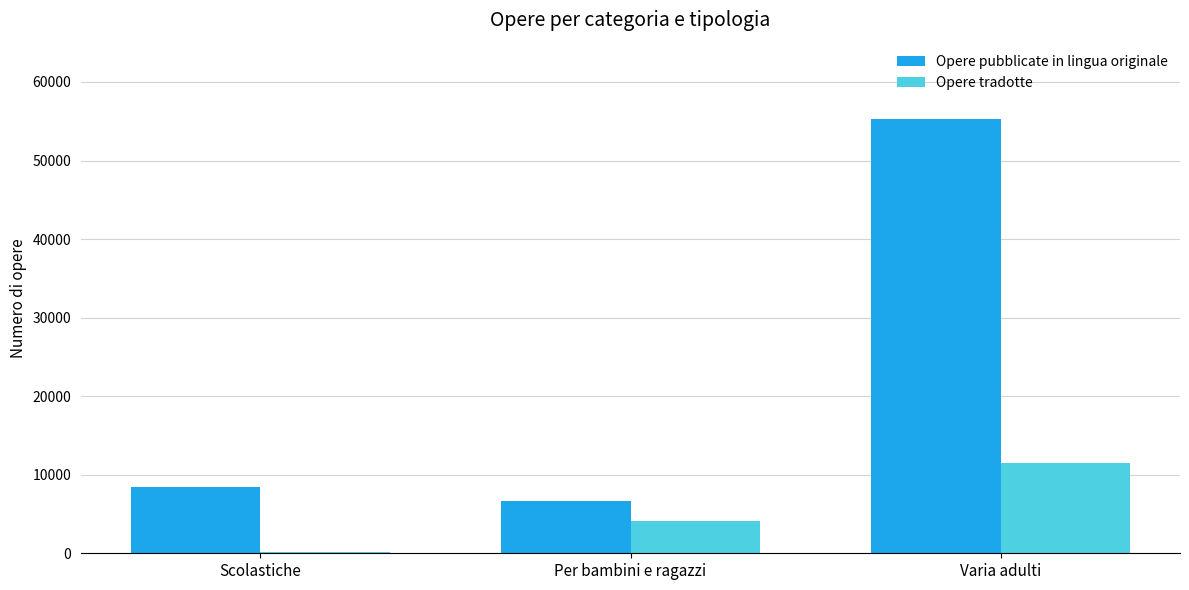

Which series has the largest range (max minus min)?

Opere pubblicate in lingua originale